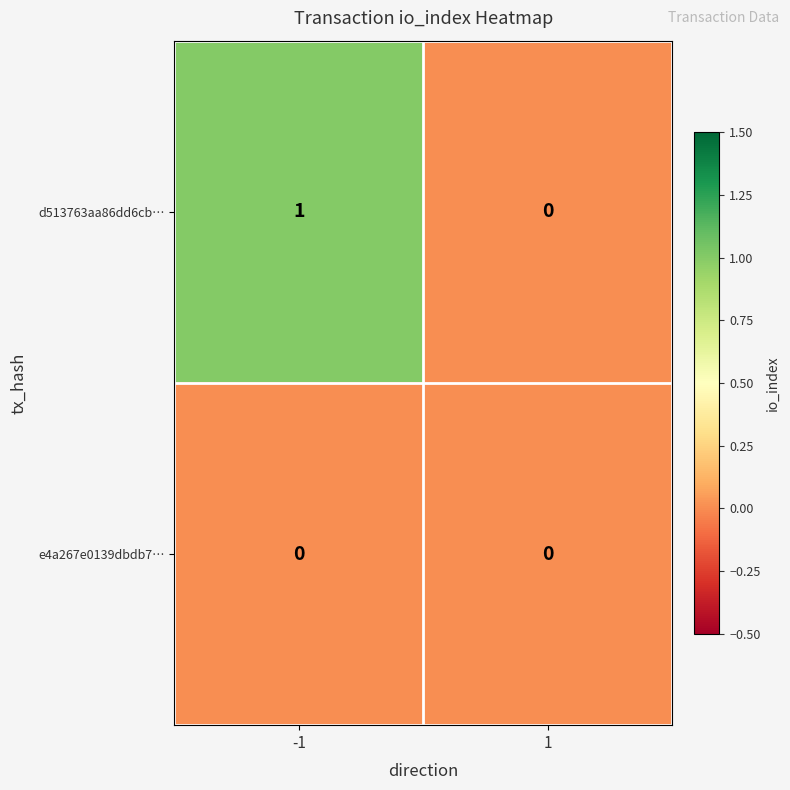

At which category is the sum across all series the highest?

-1